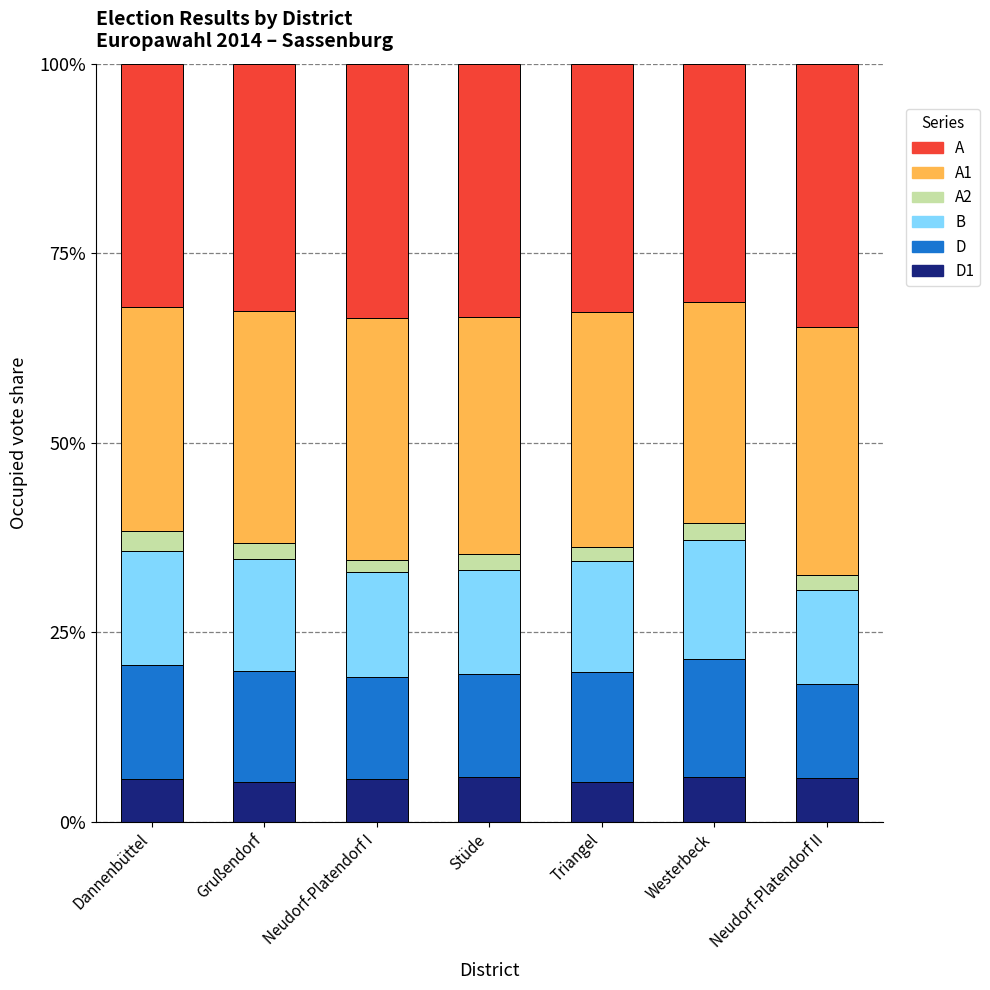

Where is B nearest to the value 0?

Neudorf-Platendorf II